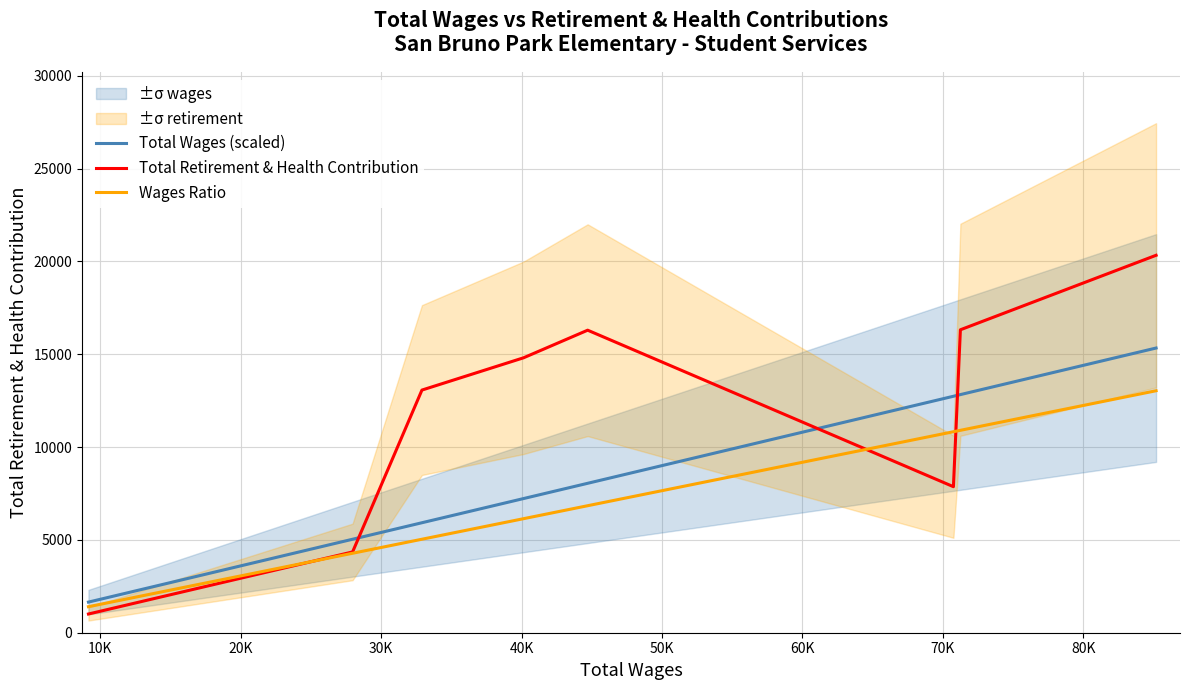

How many lines are shown in the chart?

3